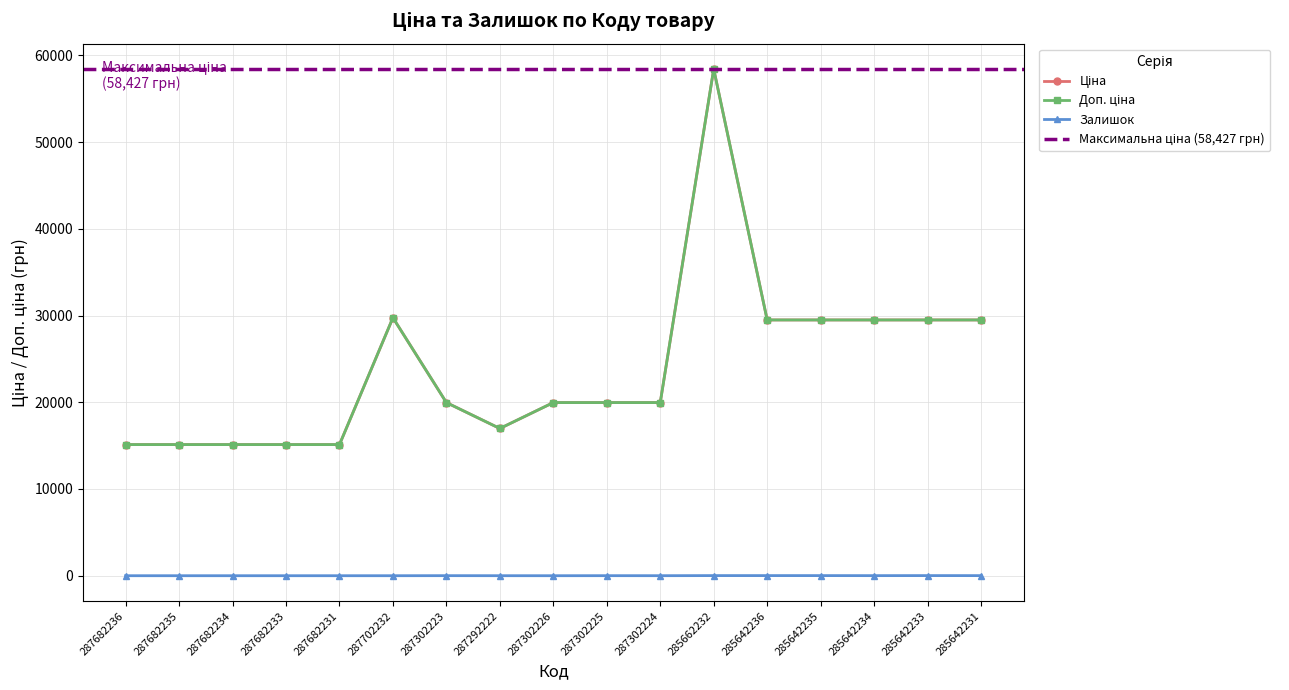

Where is the first local maximum for Доп. ціна?

287702232